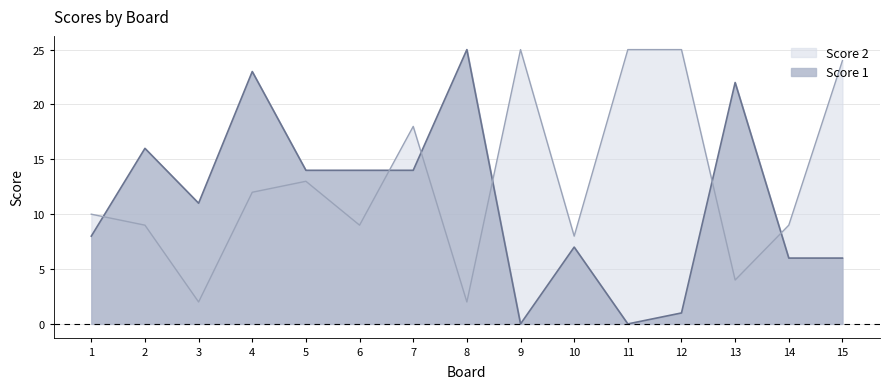

The value of Score 2 at 8 is 2. True or false?

True